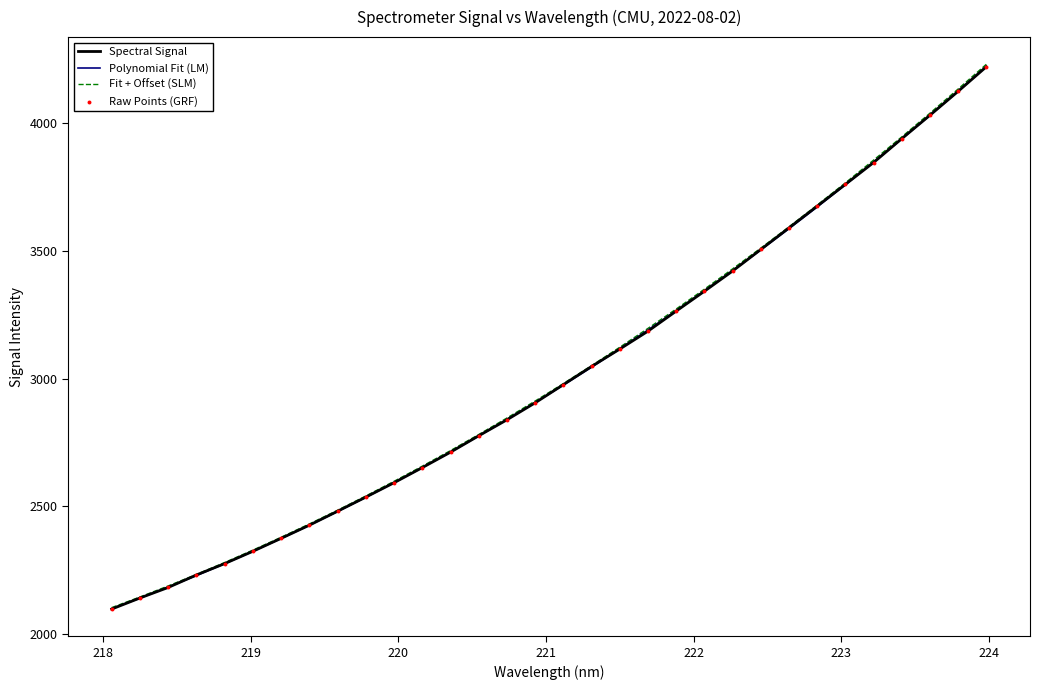

What is the minimum value for Fit + Offset (SLM)?

2103.4